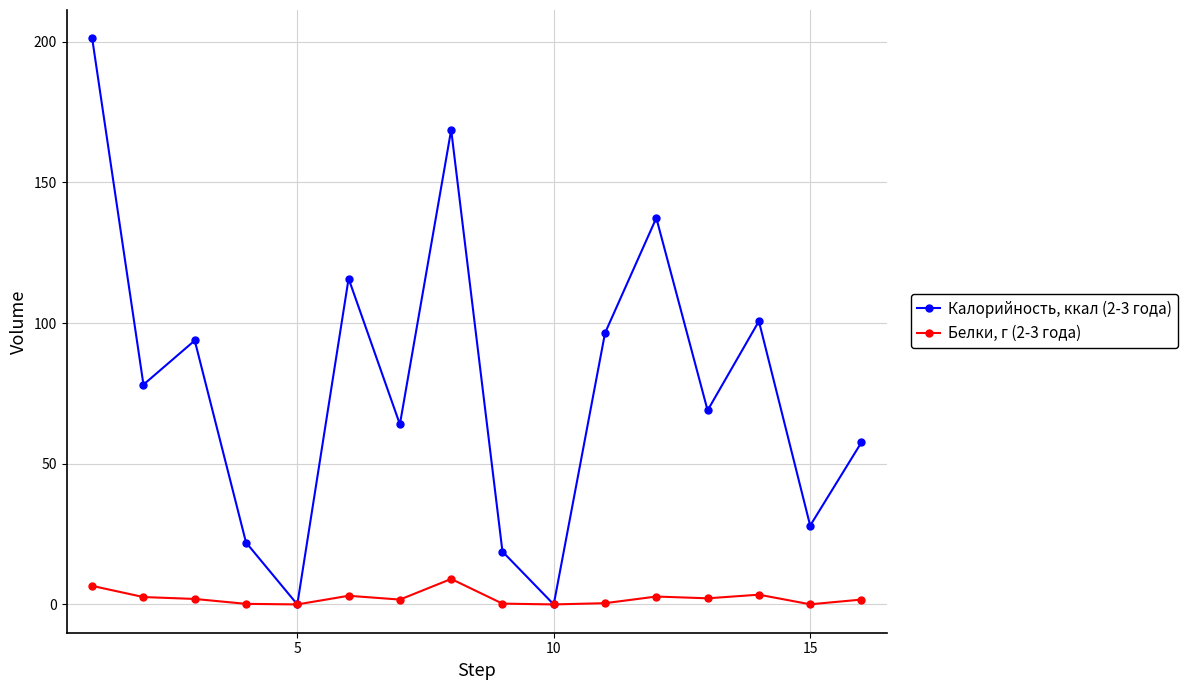

Rank the series by their maximum value, from highest to lowest.

Калорийность, ккал (2-3 года), Белки, г (2-3 года)